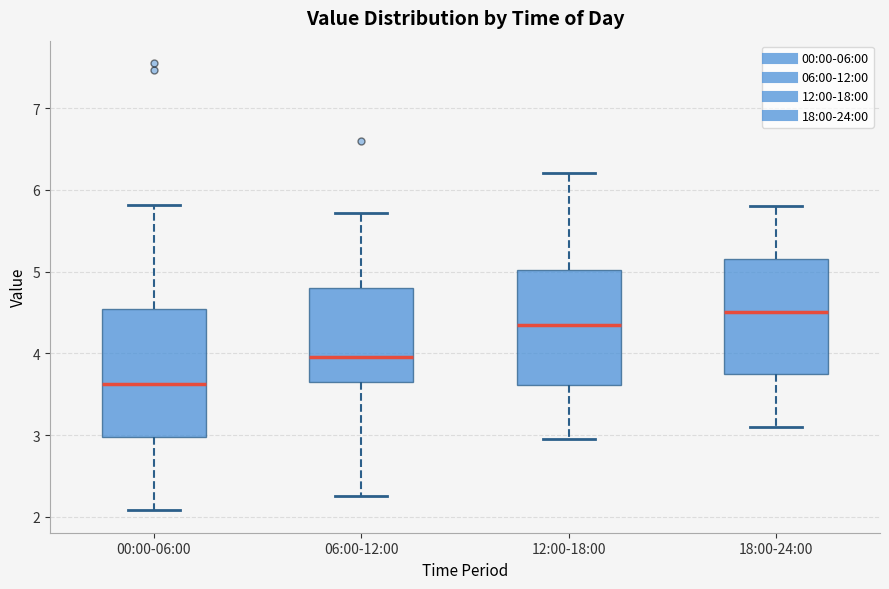

Reading left to right, transcribe this box plot: for each box, give where its median line is, the range the box spans, and where its two whiskers end, as read against the y-axis. The values are not printed on the chart, so give them approximately, as read against the axis.

00:00-06:00: median 3.6, box 3.0 to 4.5, whiskers 2.1 to 5.8
06:00-12:00: median 4.0, box 3.7 to 4.8, whiskers 2.3 to 5.7
12:00-18:00: median 4.4, box 3.6 to 5.0, whiskers 3.0 to 6.2
18:00-24:00: median 4.5, box 3.8 to 5.2, whiskers 3.1 to 5.8